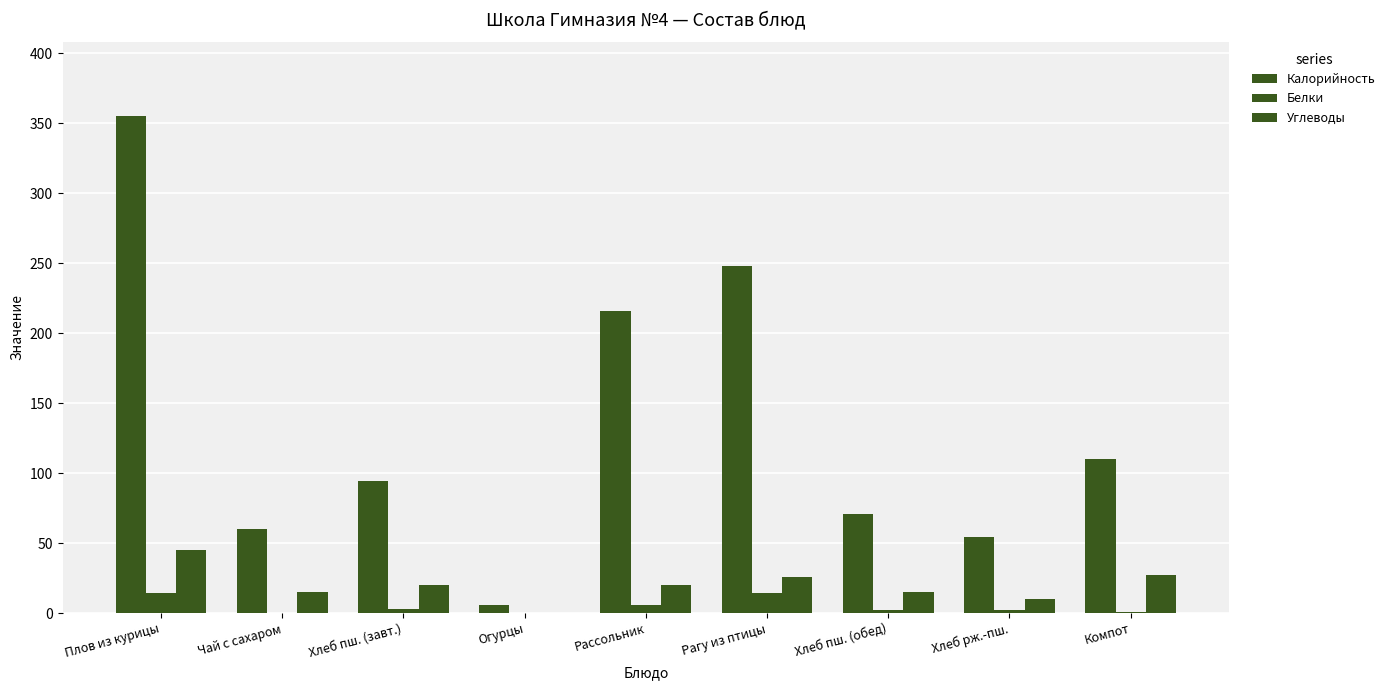

Between Хлеб пш. (завт.) and Хлеб пш. (обед), which series saw the biggest shift?

Калорийность